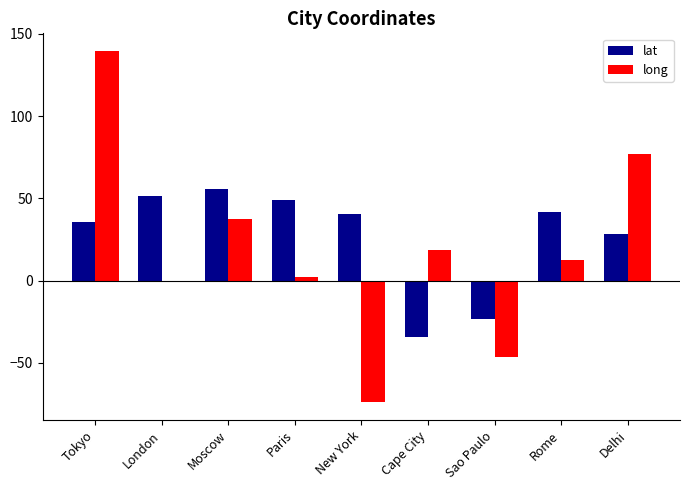

The lat series shows 45.1 at Delhi. True or false?

False